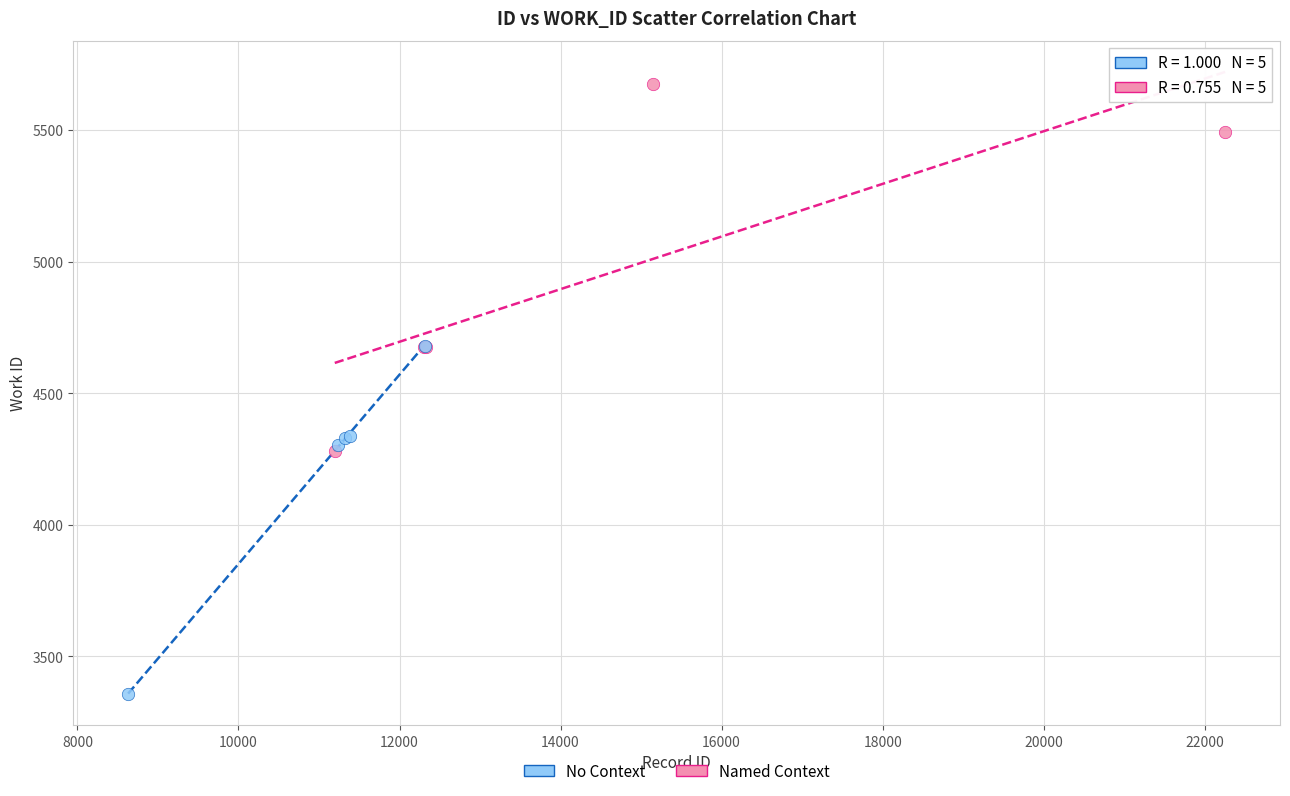

Which series reaches the maximum Y coordinate?

Named Context